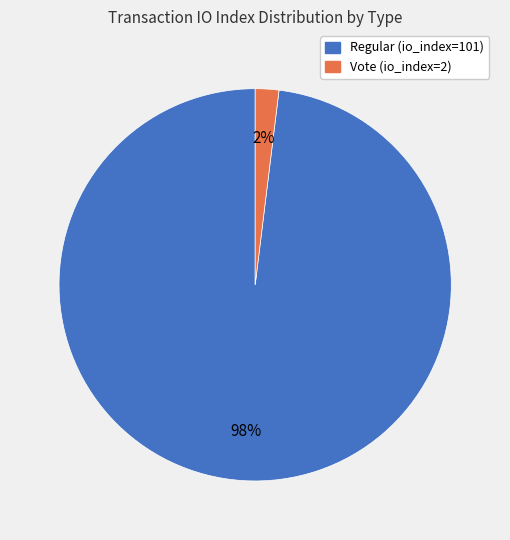

Which category accounts for the majority?

Regular (io_index=101)